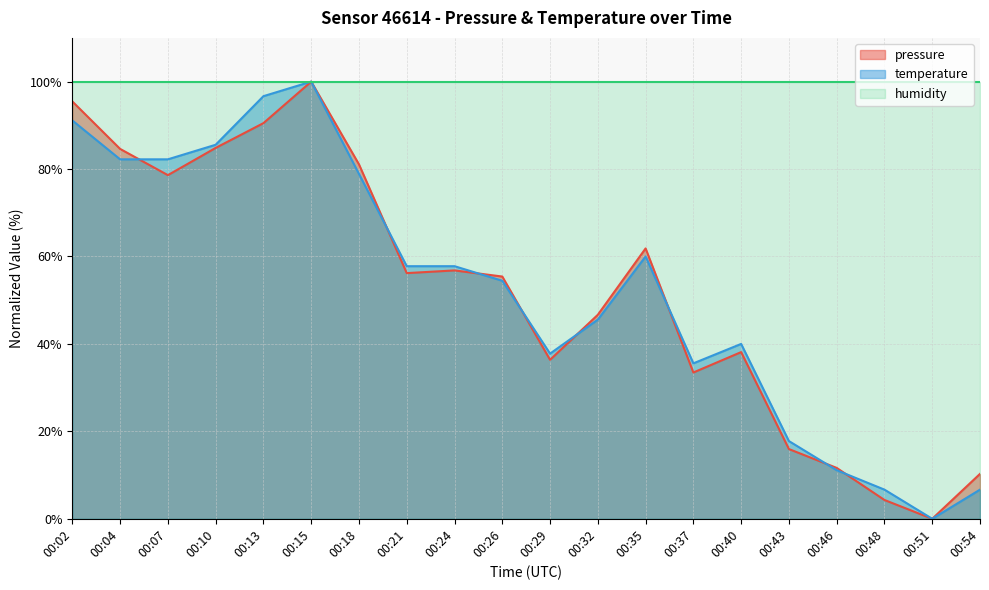

Where does the pressure series first go above 56?

00:02